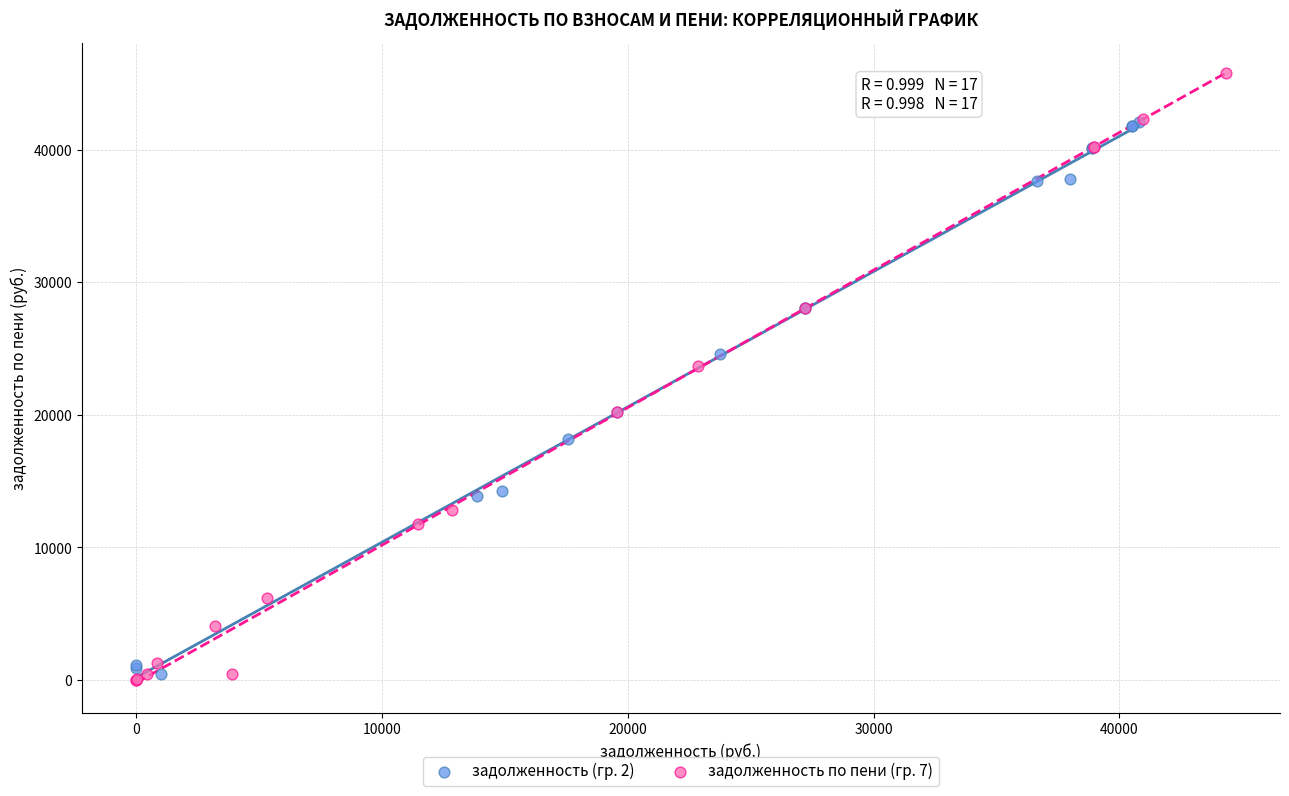

What are all the series names shown in the legend?

задолженность (гр. 2), задолженность по пени (гр. 7)